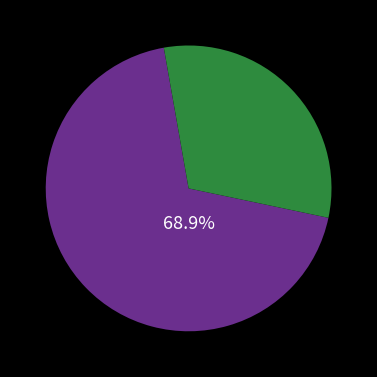

Is there any slice that represents more than half of the pie?

Yes